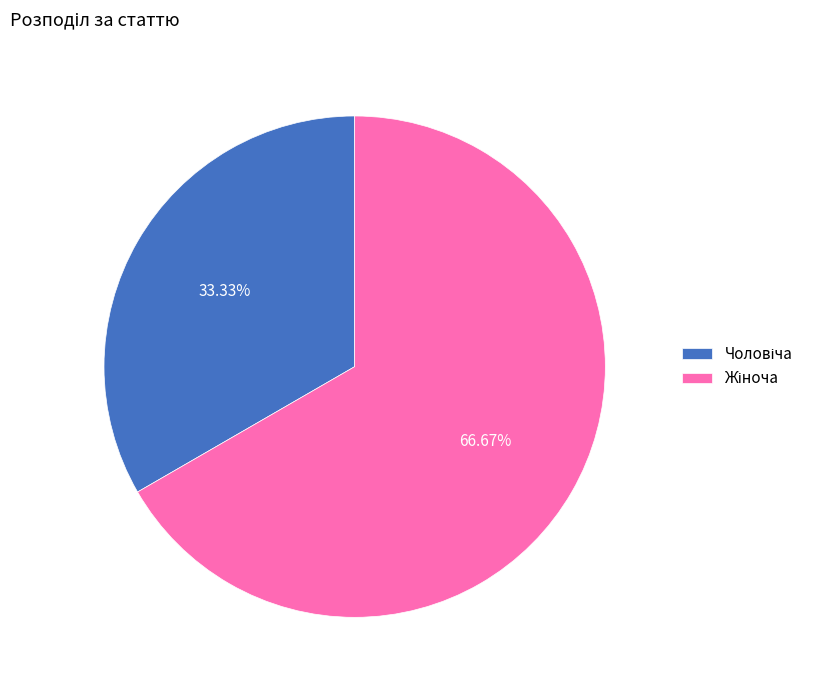

Is there a majority slice in this chart?

Yes